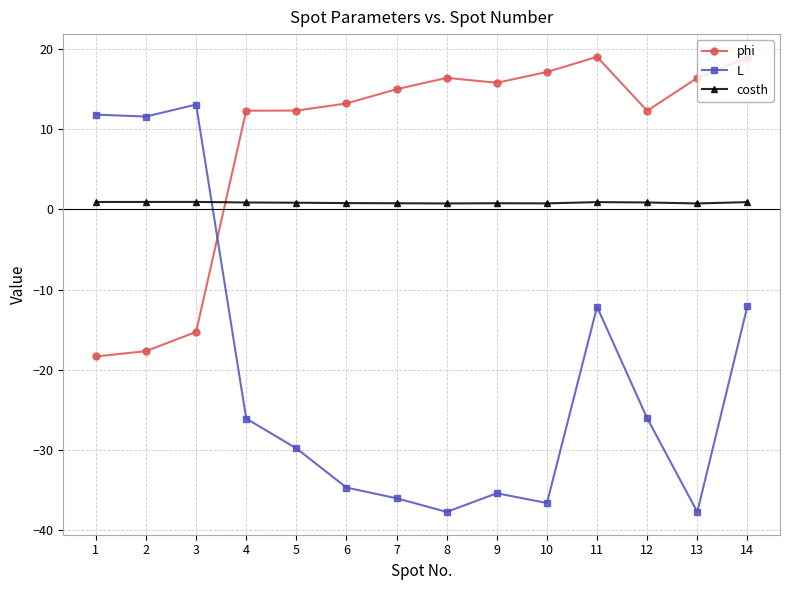

Which category has the lowest value in the phi series?

1